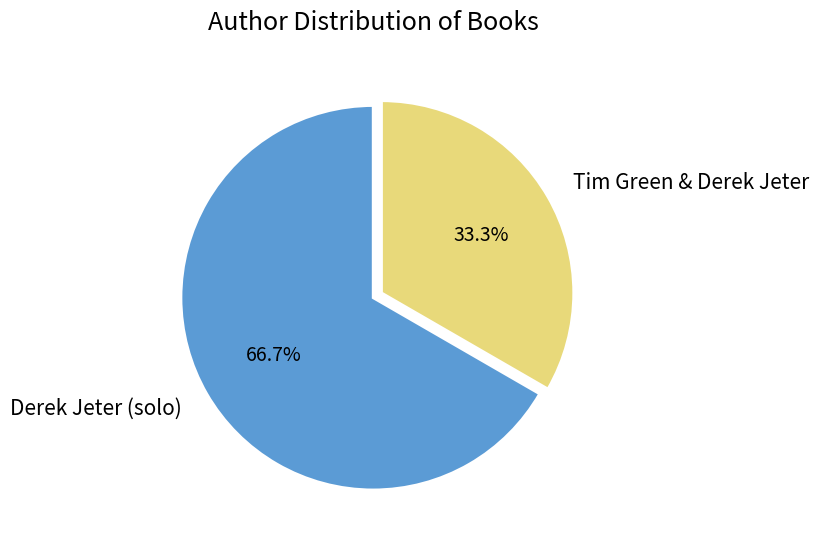

Which has a higher value, Tim Green & Derek Jeter or Derek Jeter (solo)?

Derek Jeter (solo)